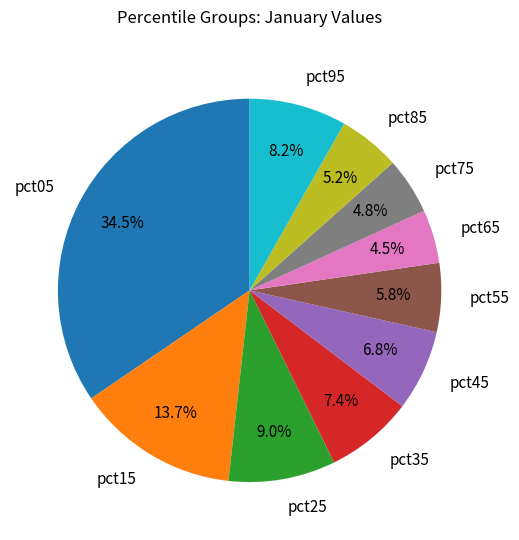

How many slices are in this pie chart?

10